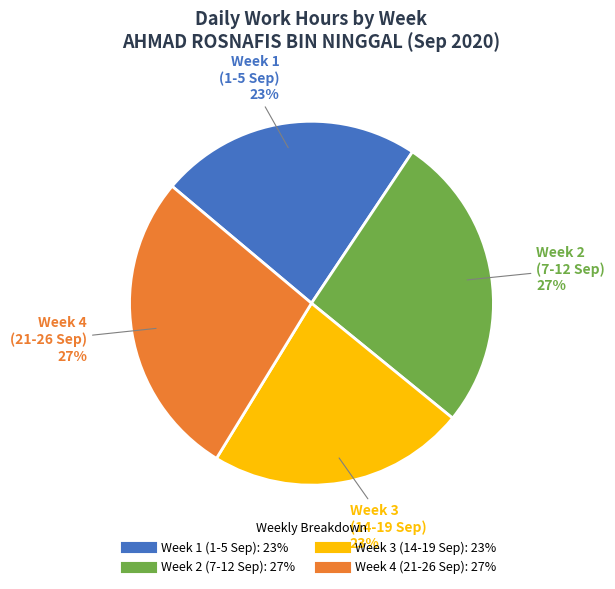

Does any single category account for the majority?

No